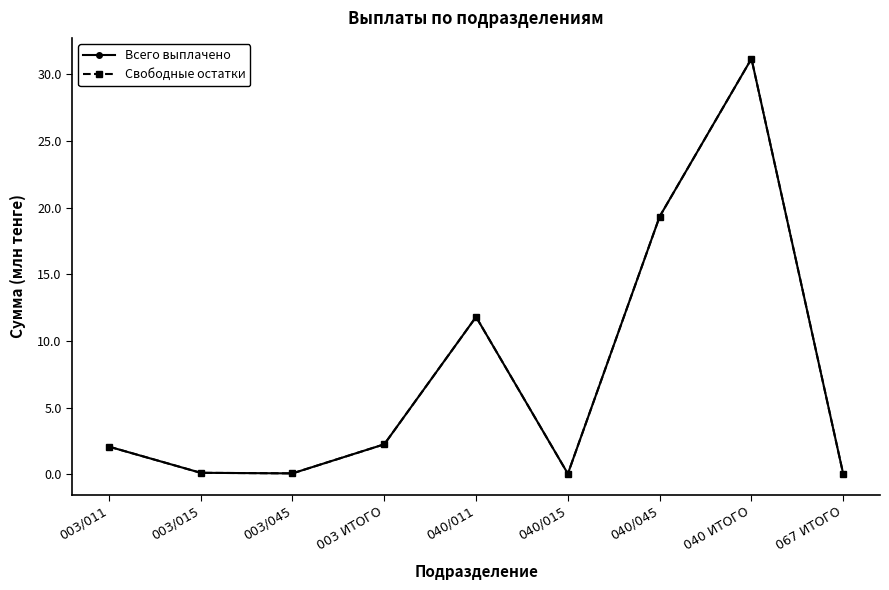

Is this an area chart (filled region under the line)?

No